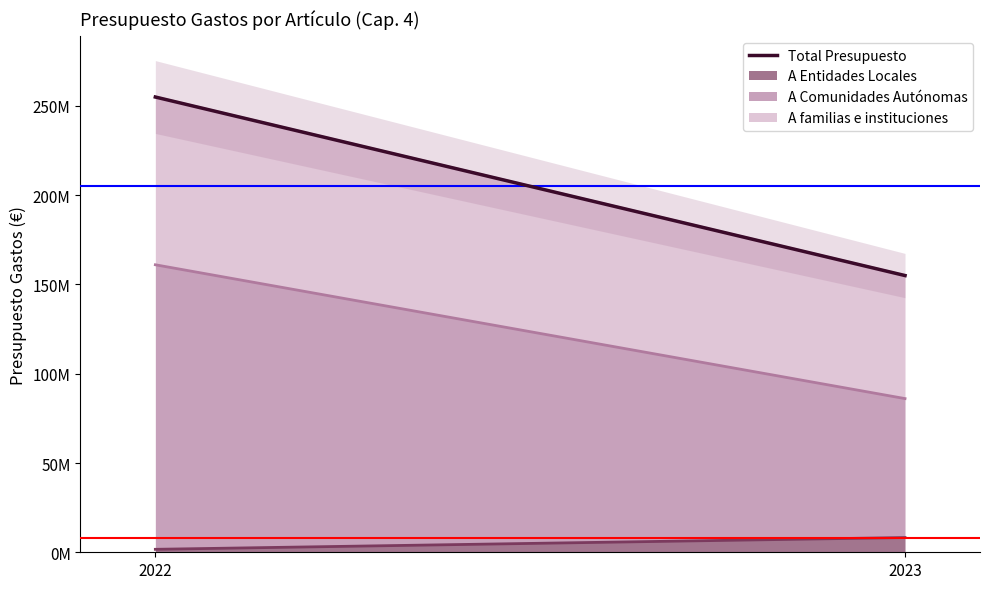

Reading left to right, what are all the values shown in this chart?

255000000	155000000